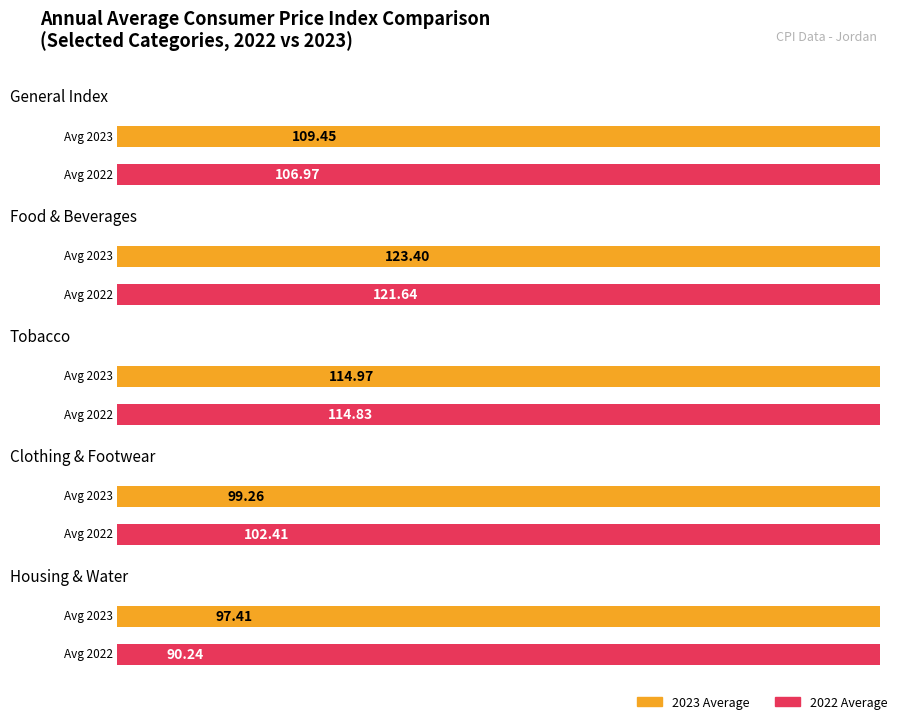

Is the value of 2023 at Housing & Water greater than the value of 2022 at Housing & Water?

Yes